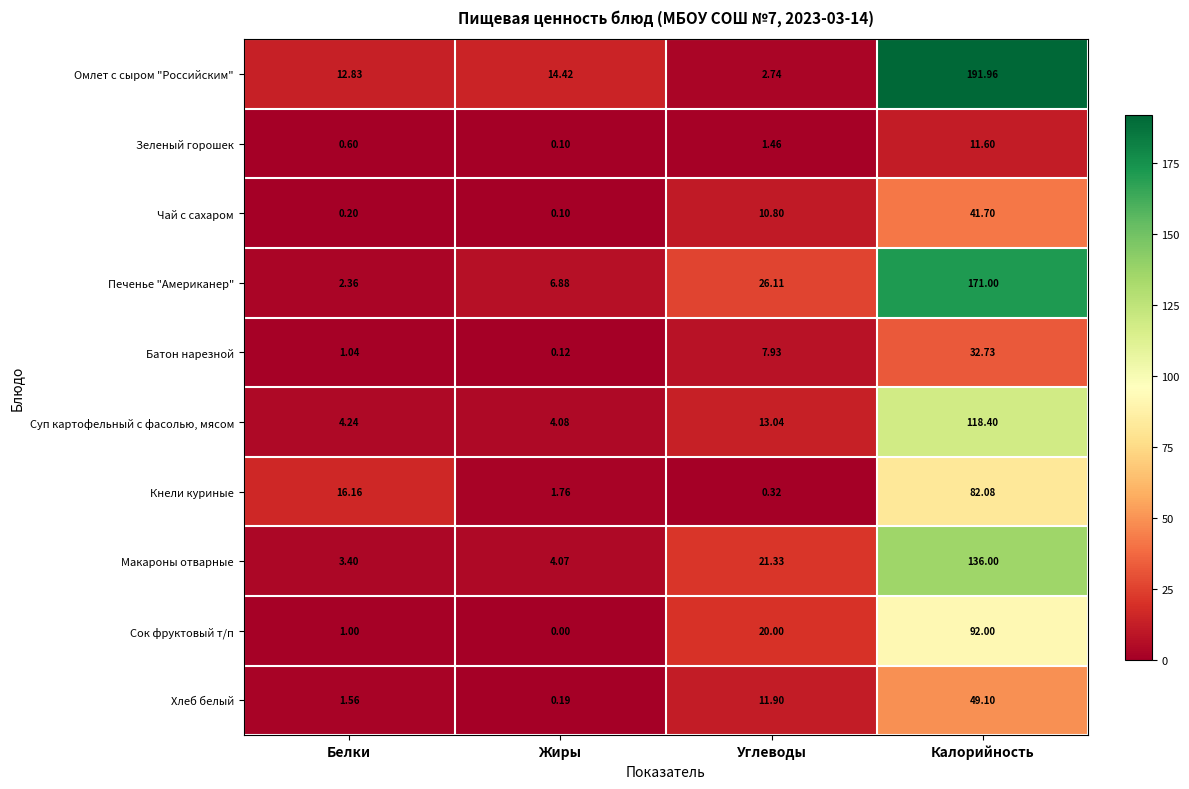

Which series changed the most between Жиры and Углеводы?

Сок фруктовый т/п